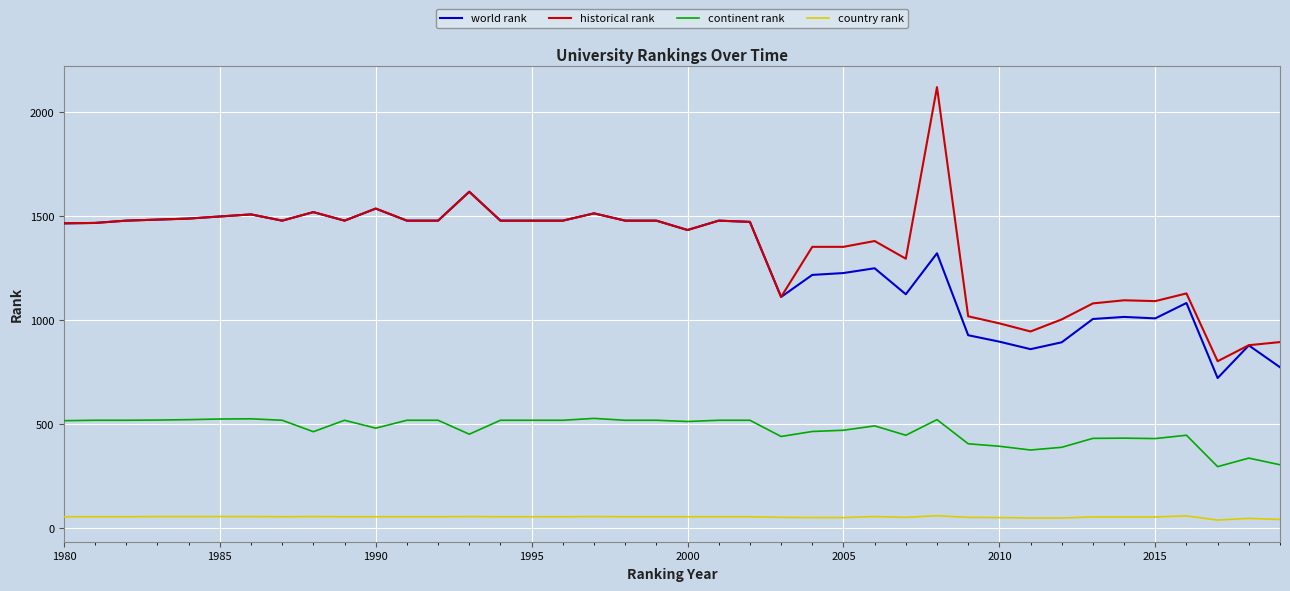

Which series has the widest spread of values?

historical rank